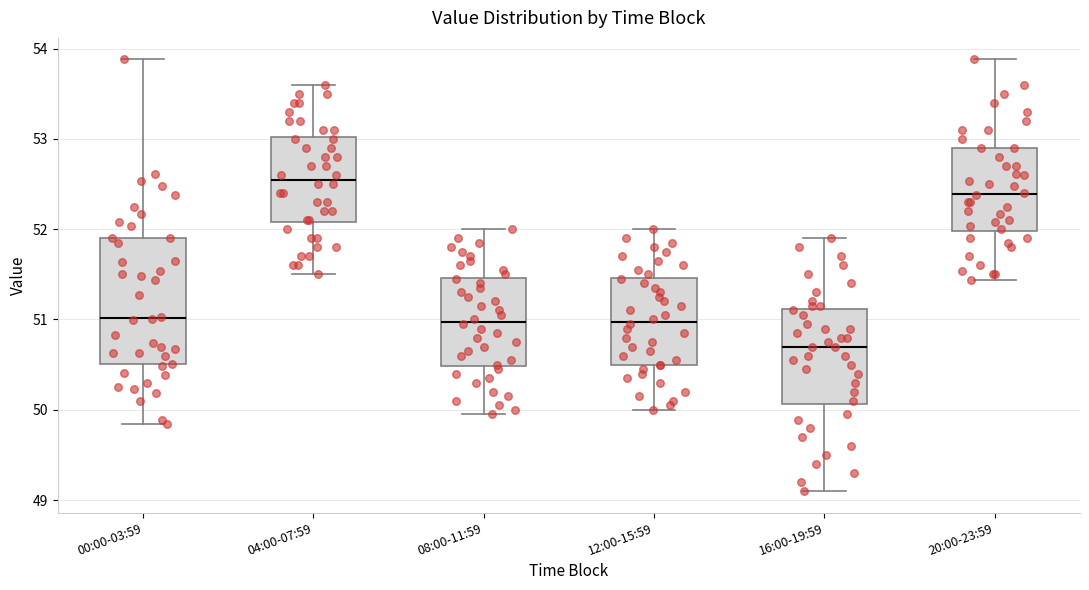

Which box has the lowest median line?

16:00-19:59